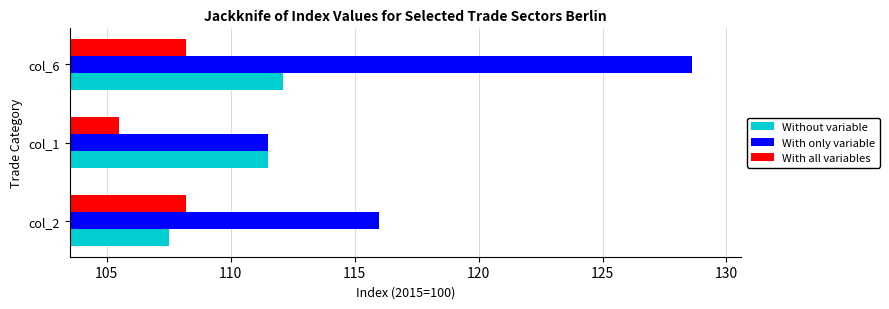

Which series has the largest total across all categories?

With only variable